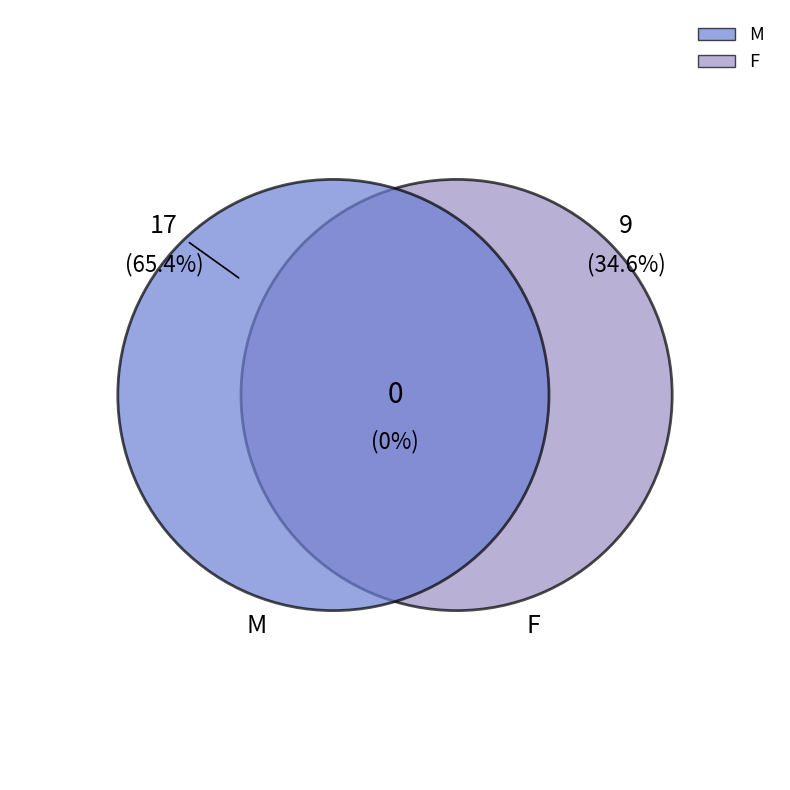

What is the largest slice in the pie chart?

M